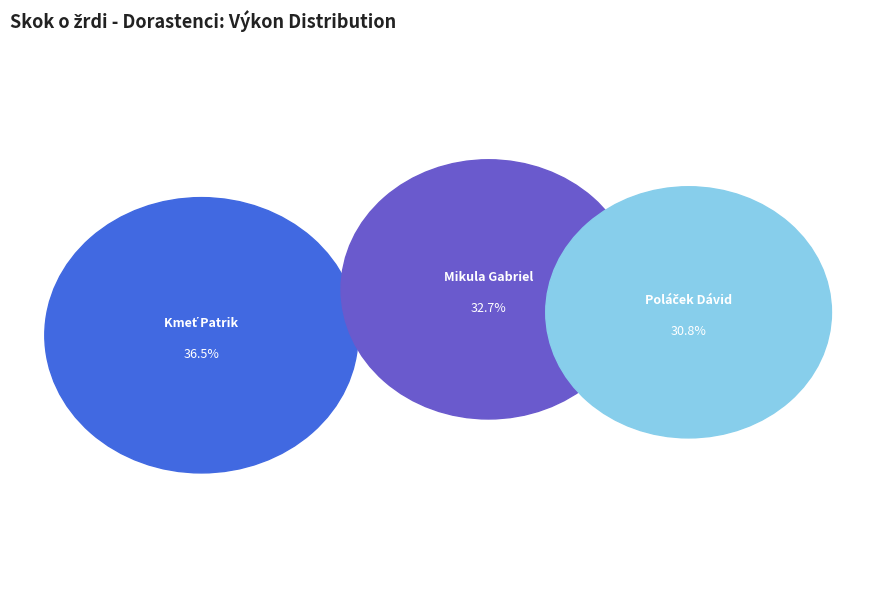

Which slice is the smallest?

Poláček Dávid